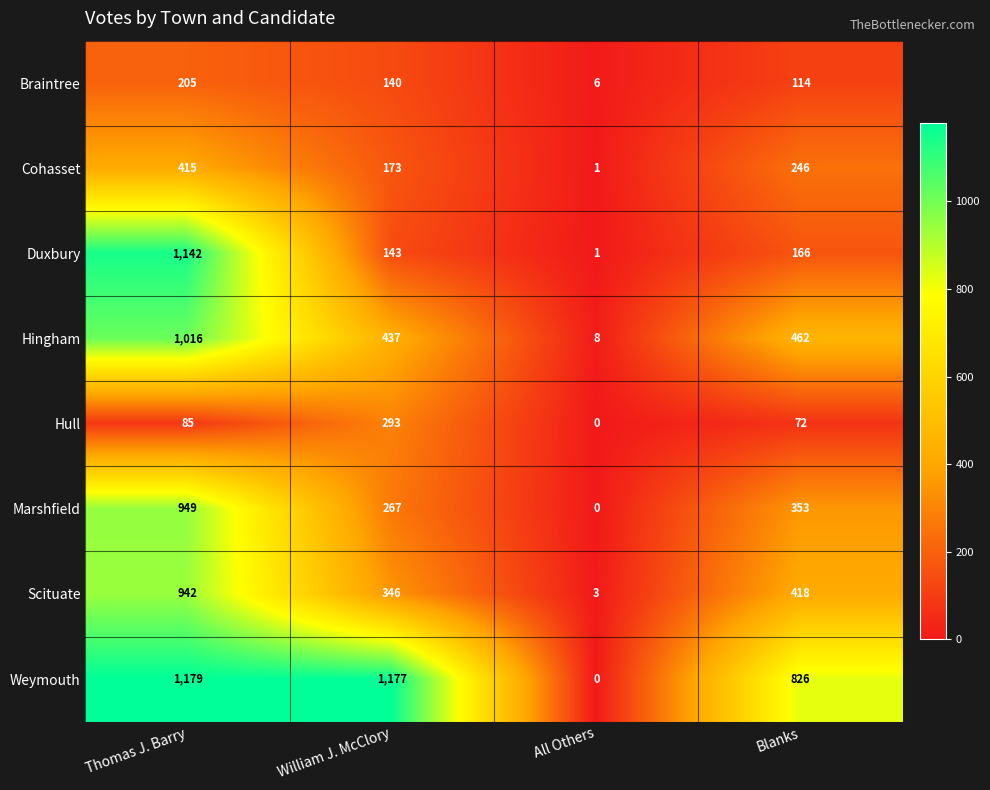

Which series has the largest total across all categories?

Weymouth